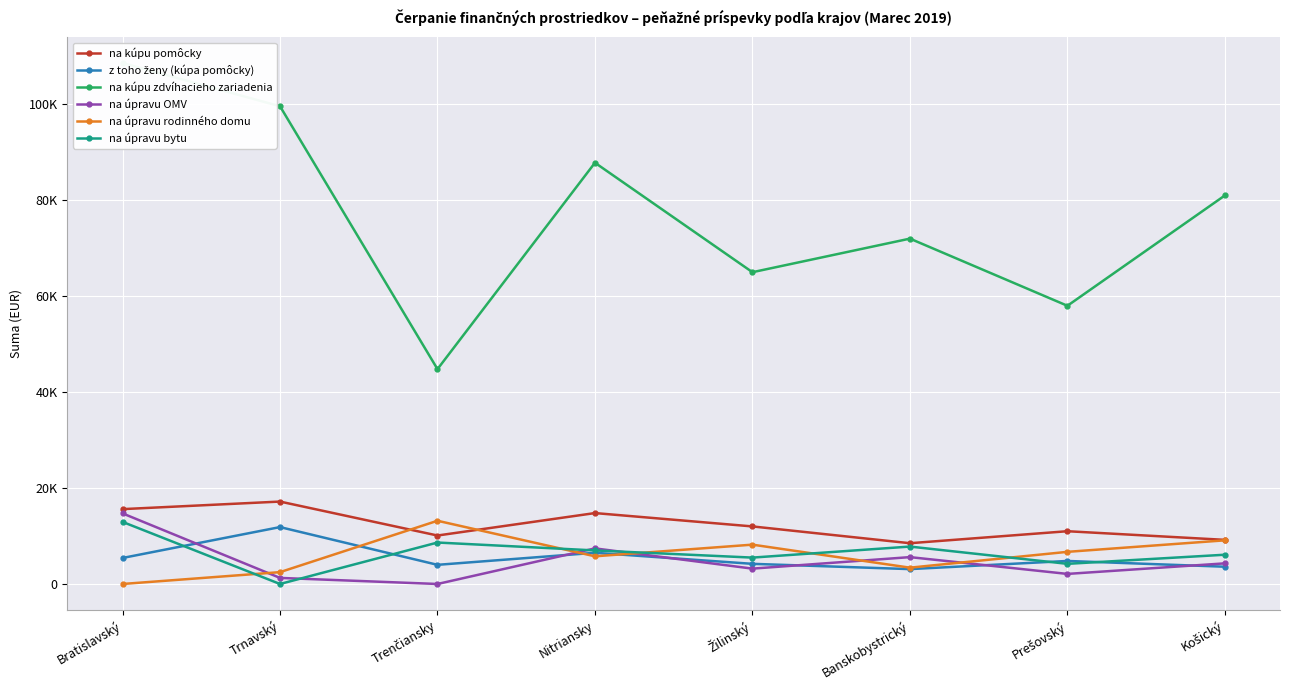

True or false: na úpravu rodinného domu has a value of 1187.8 at Trnavský.

False